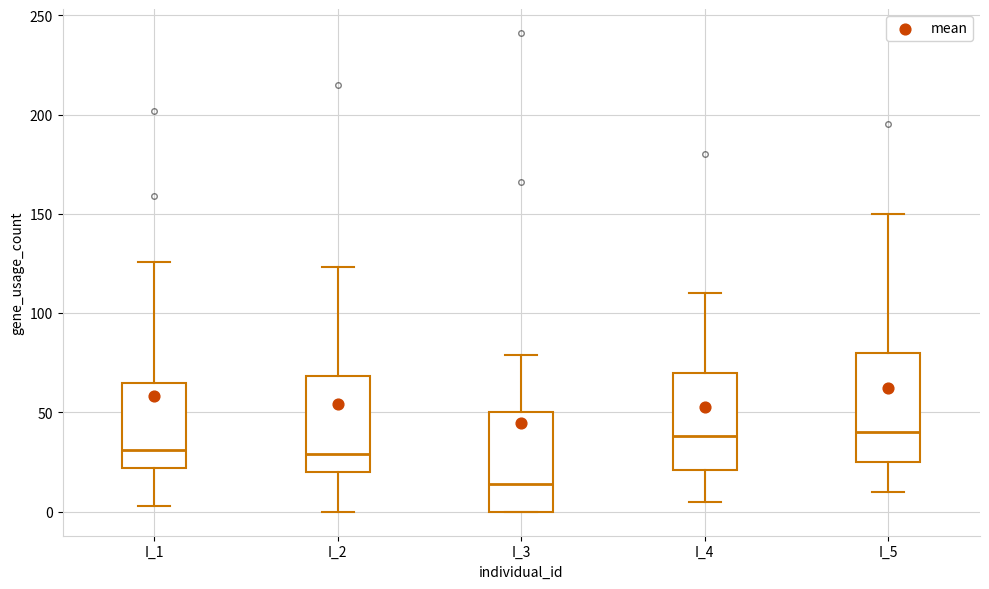

Reading left to right, transcribe this box plot: for each box, give where its median line is, the range the box spans, and where its two whiskers end, as read against the y-axis. The values are not printed on the chart, so give them approximately, as read against the axis.

I_1: median 30, box 20 to 65, whiskers 5 to 125
I_2: median 30, box 20 to 70, whiskers 0 to 125
I_3: median 15, box 0 to 50, whiskers 0 to 80
I_4: median 40, box 20 to 70, whiskers 5 to 110
I_5: median 40, box 25 to 80, whiskers 10 to 150